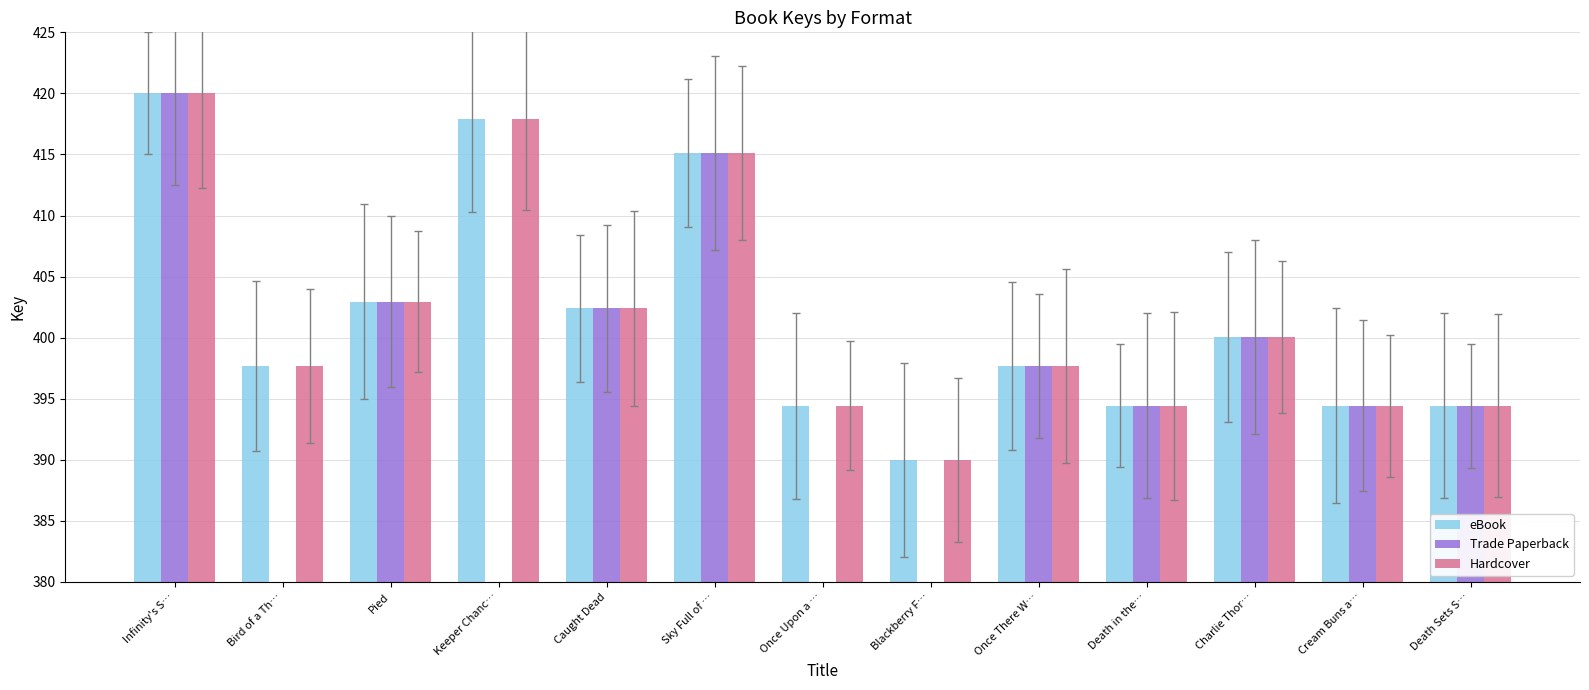

List the labels in order of Hardcover value, smallest first.

Blackberry F…, Death in the…, Death Sets S…, Cream Buns a…, Once Upon a …, Once There W…, Bird of a Th…, Charlie Thor…, Caught Dead, Pied, Sky Full of …, Keeper Chanc…, Infinity's S…